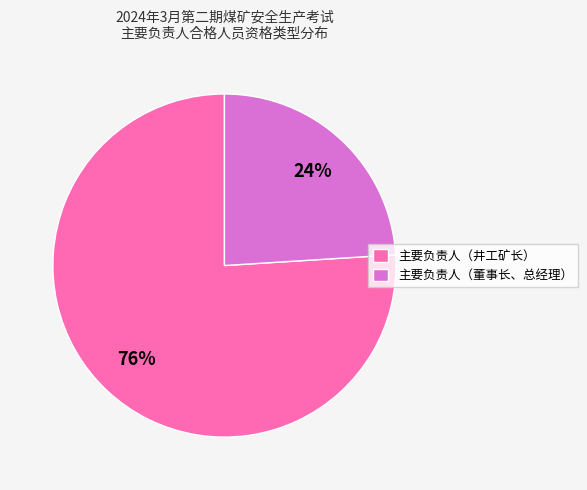

Combined, do 主要负责人（董事长、总经理） and 主要负责人（井工矿长） account for over 50%?

Yes